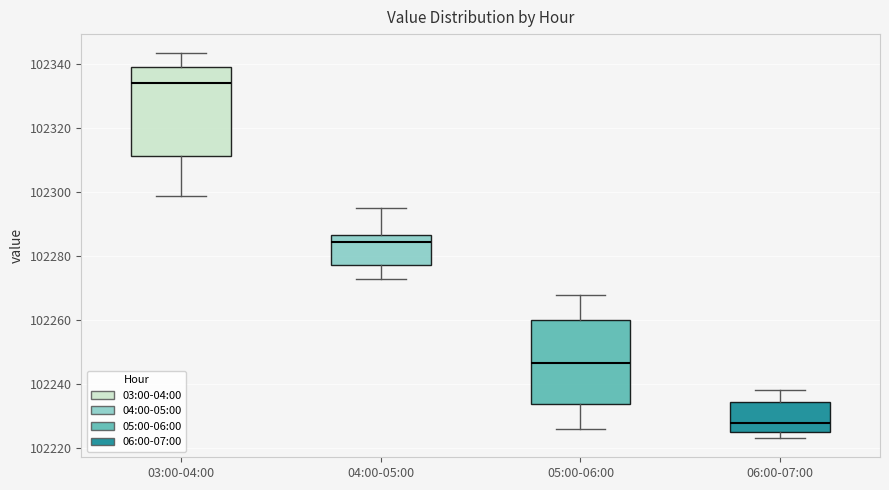

Reading left to right, transcribe this box plot: for each box, give where its median line is, the range the box spans, and where its two whiskers end, as read against the y-axis. The values are not printed on the chart, so give them approximately, as read against the axis.

03:00-04:00: median 102334, box 102312 to 102340, whiskers 102298 to 102344
04:00-05:00: median 102284, box 102278 to 102286, whiskers 102272 to 102296
05:00-06:00: median 102246, box 102234 to 102260, whiskers 102226 to 102268
06:00-07:00: median 102228, box 102226 to 102234, whiskers 102224 to 102238